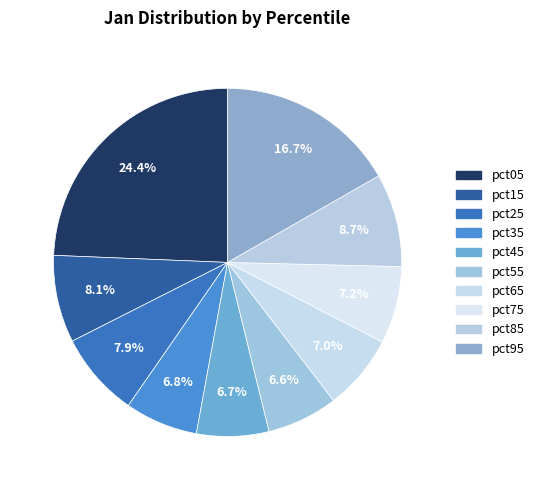

To the nearest percent, what percentage of the pie is pct35?

7%